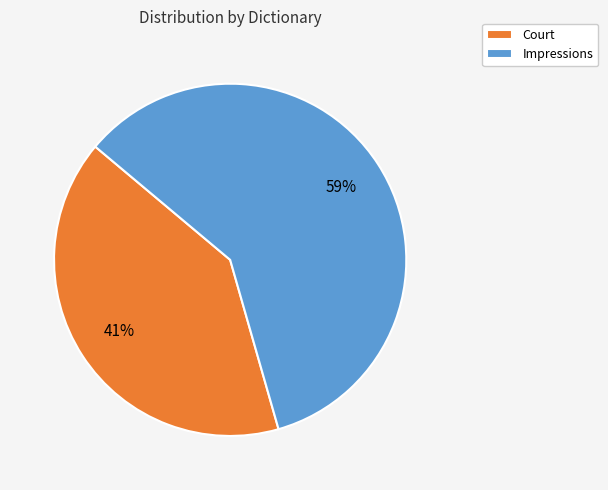

Is the sum of Impressions and Court greater than half?

Yes